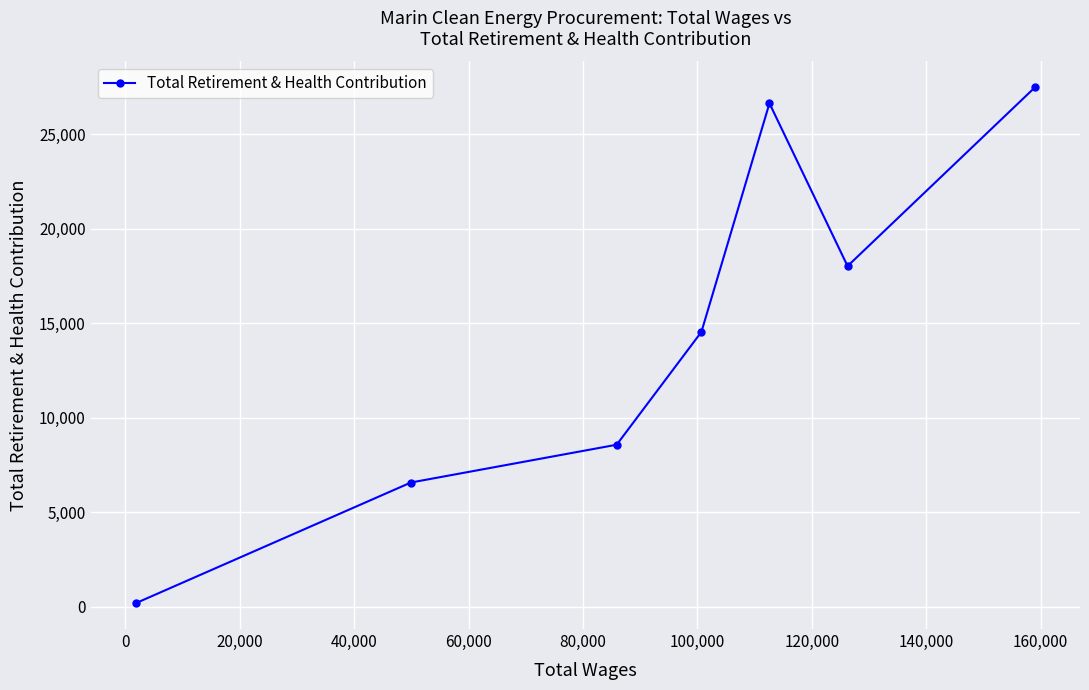

What is the smallest value displayed?

182